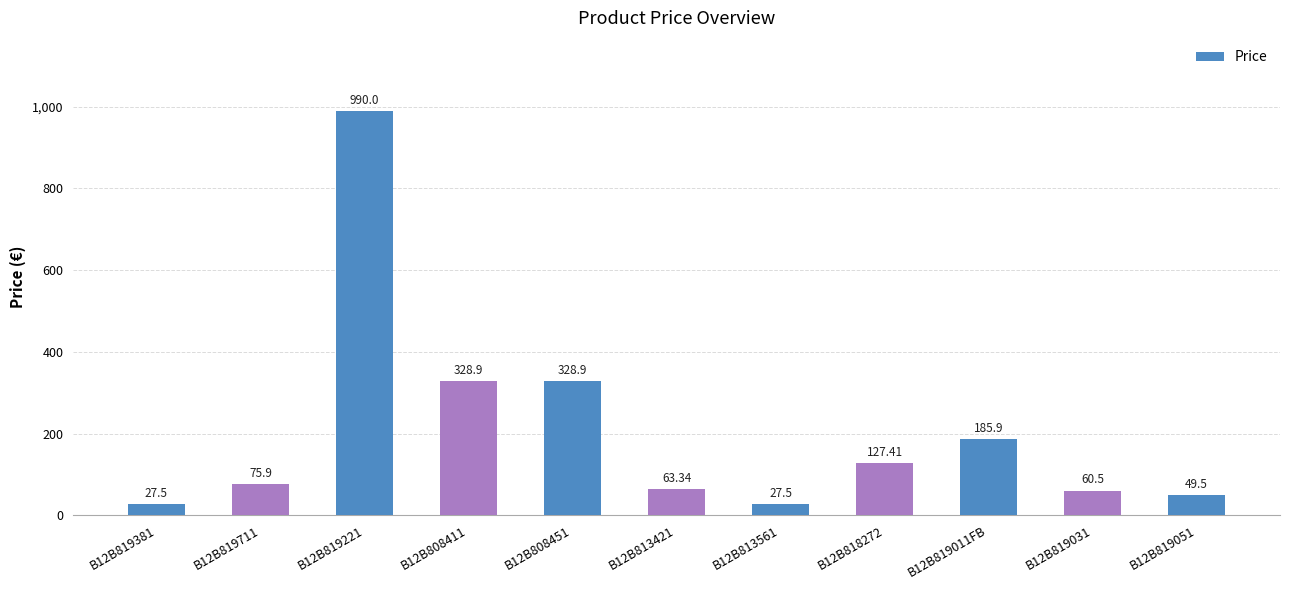

Which has a higher value, B12B813421 or B12B818272?

B12B818272